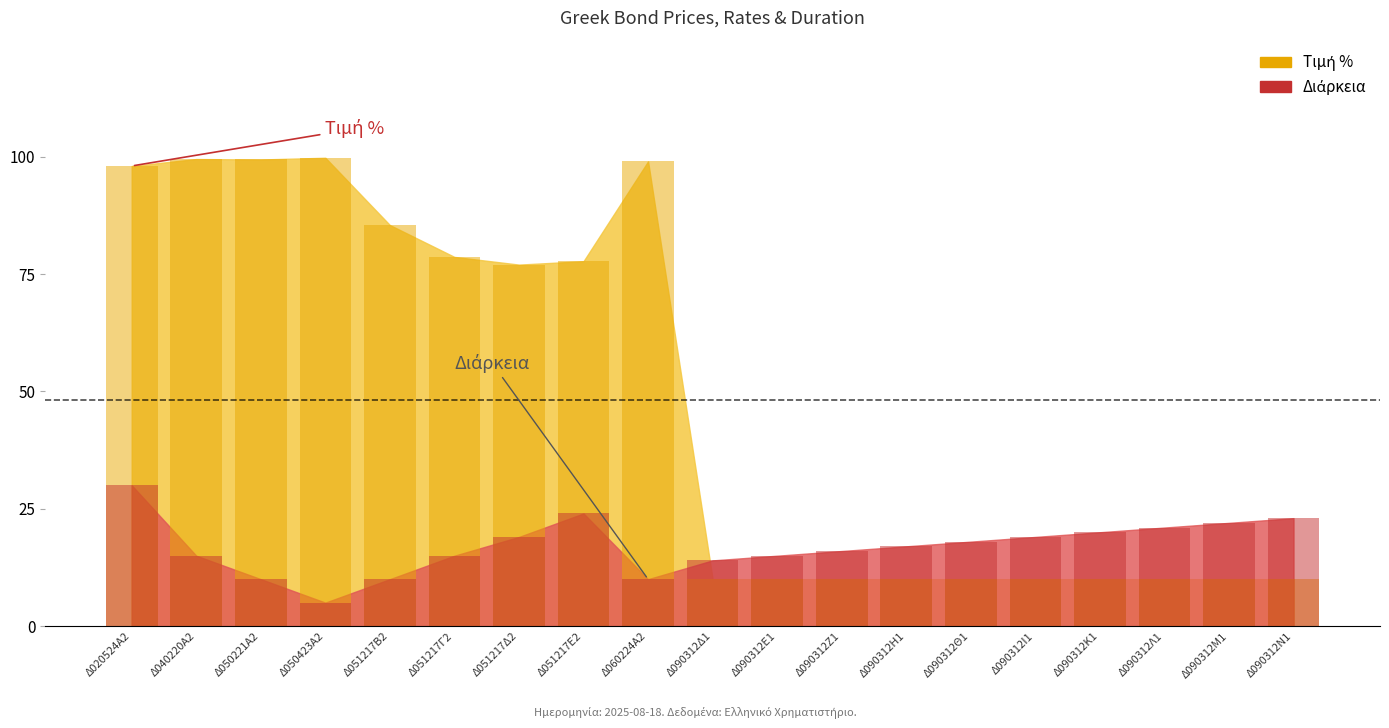

The Τιμή % series shows 10.0 at Δ090312Ι1. True or false?

True